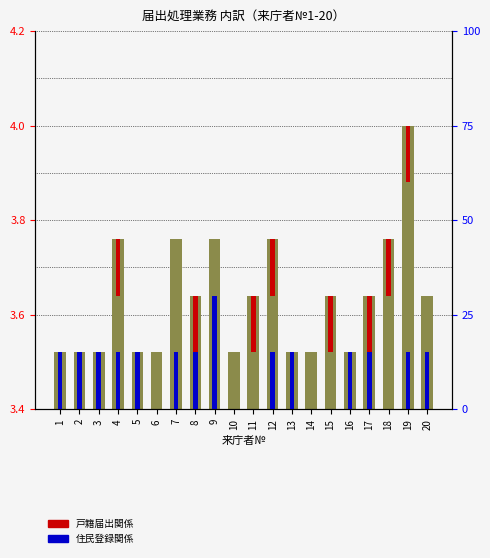

How many distinct data groups are displayed?

2